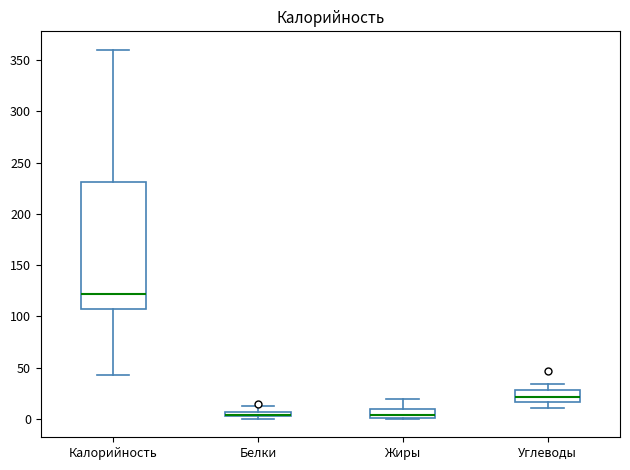

Where is the lower edge of the box for Углеводы on the y-axis? The values are not printed on the chart, so give them approximately, as read against the axis.

15